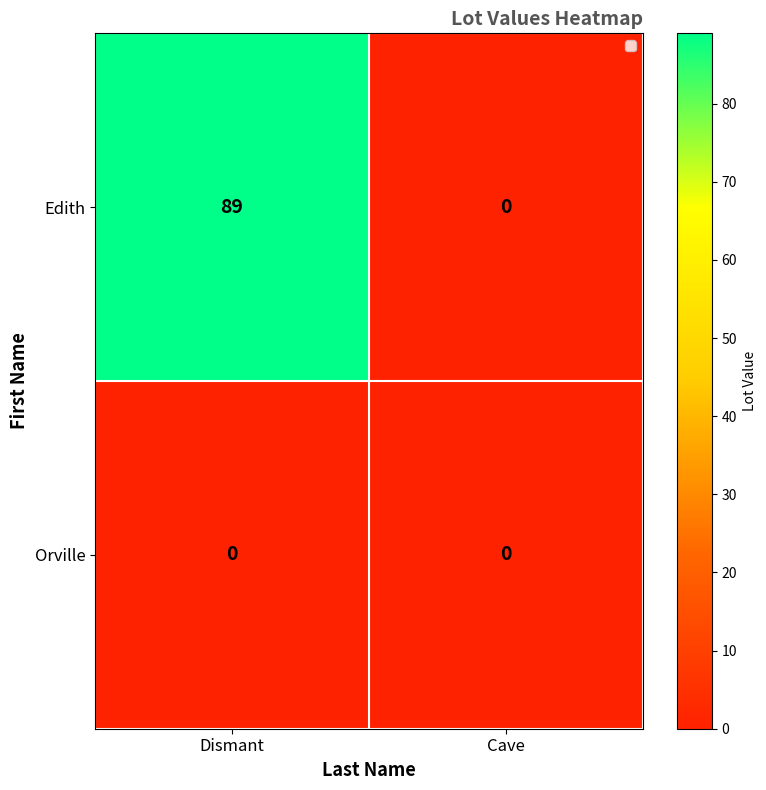

Where is Edith nearest to the value 44?

Cave